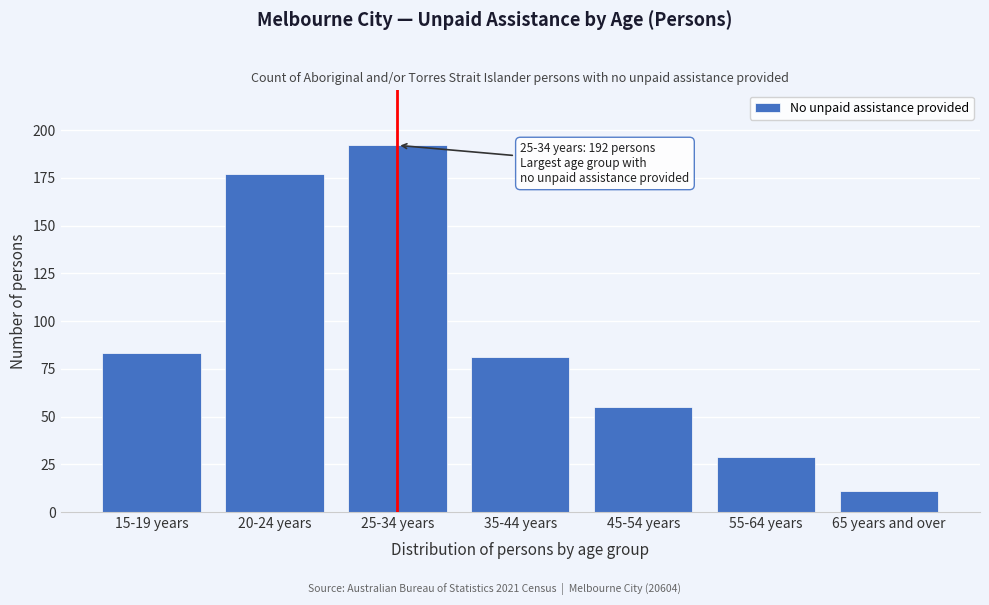

Reading right to left, transcribe all the data shown in this chart.

65 years and over=11	55-64 years=29	45-54 years=55	35-44 years=81	25-34 years=192	20-24 years=177	15-19 years=83